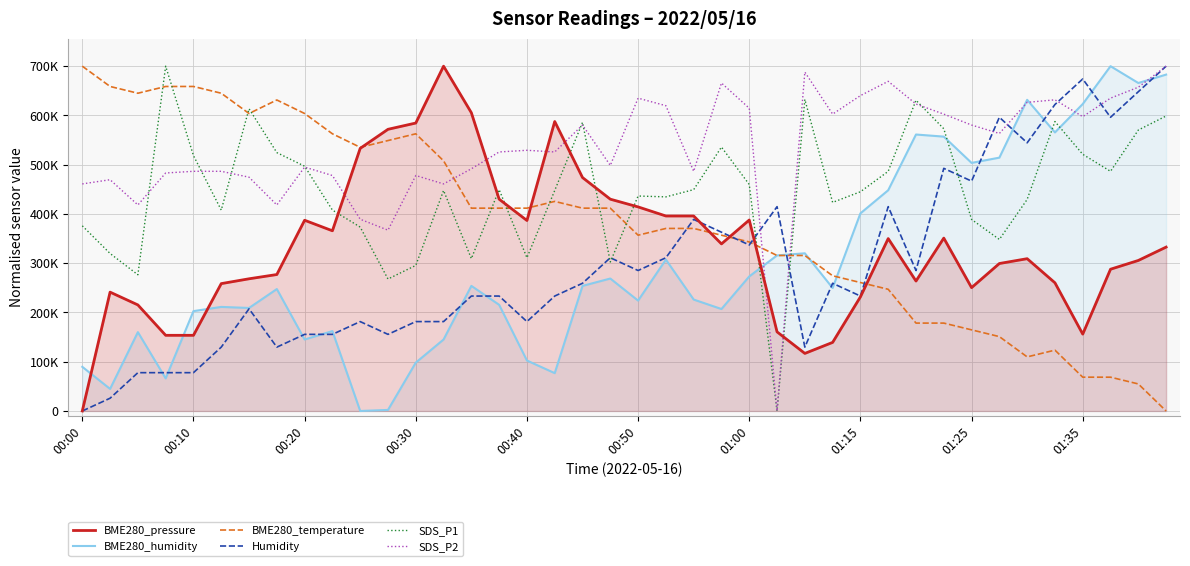

Is the value of Humidity at 00:10 greater than the value of SDS_P2 at 23?

No